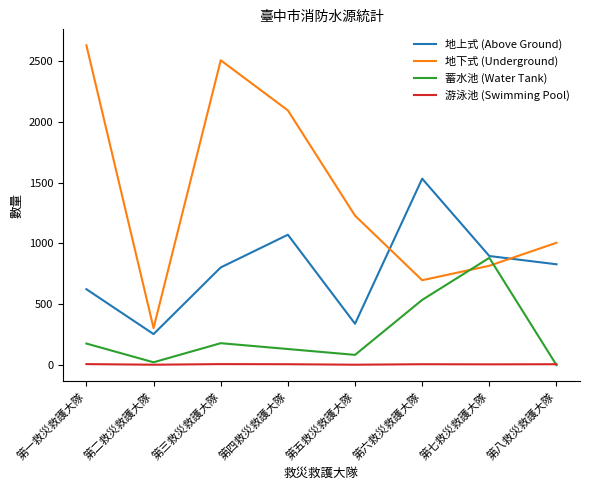

What is the lowest value of the 地下式 (Underground) series?

304